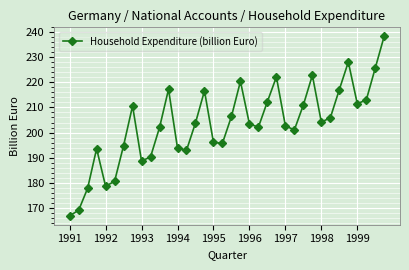

What is the value of the 29th point from the left?

204.2